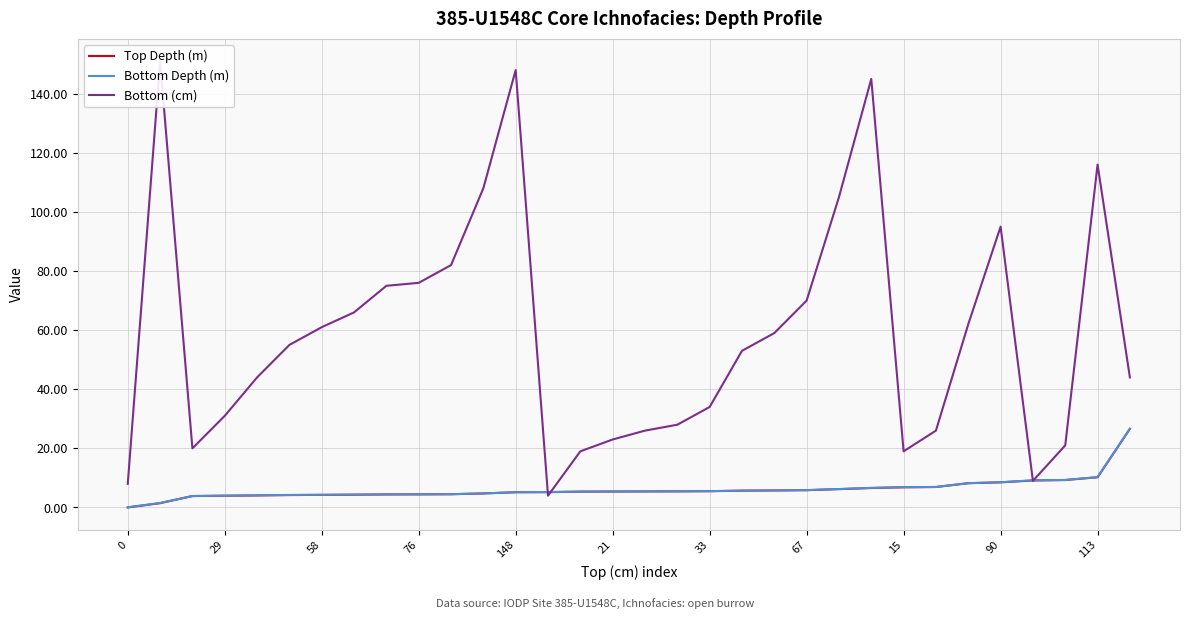

At how many categories does at least one series exceed 140?

3